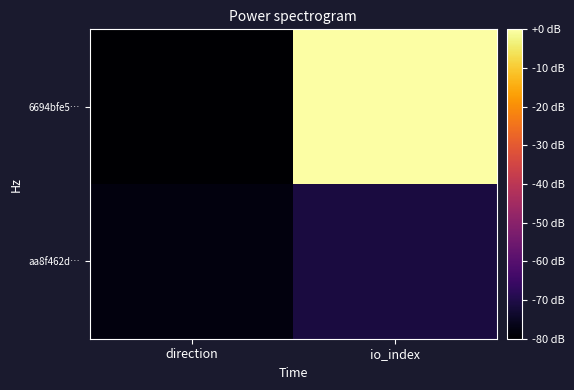

What is the spread (max minus min) of values at direction?

2